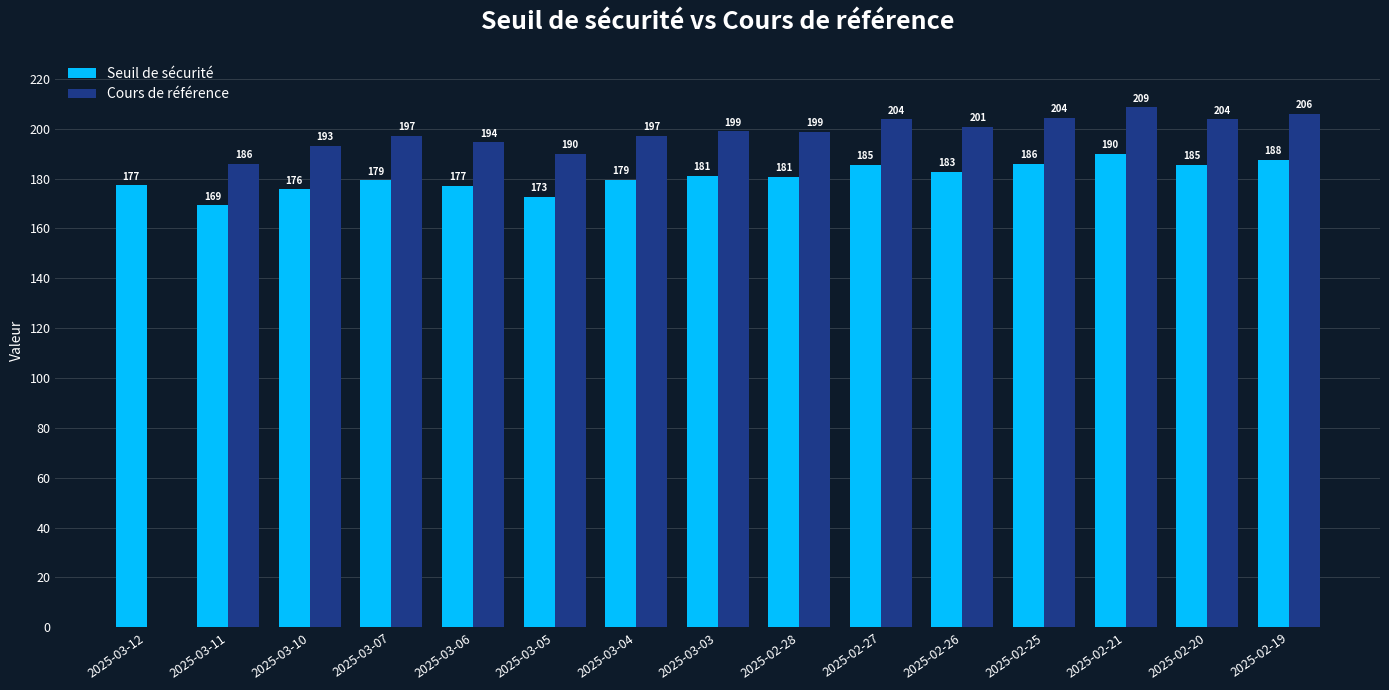

Where is Cours de référence nearest to the value 104?

2025-03-11